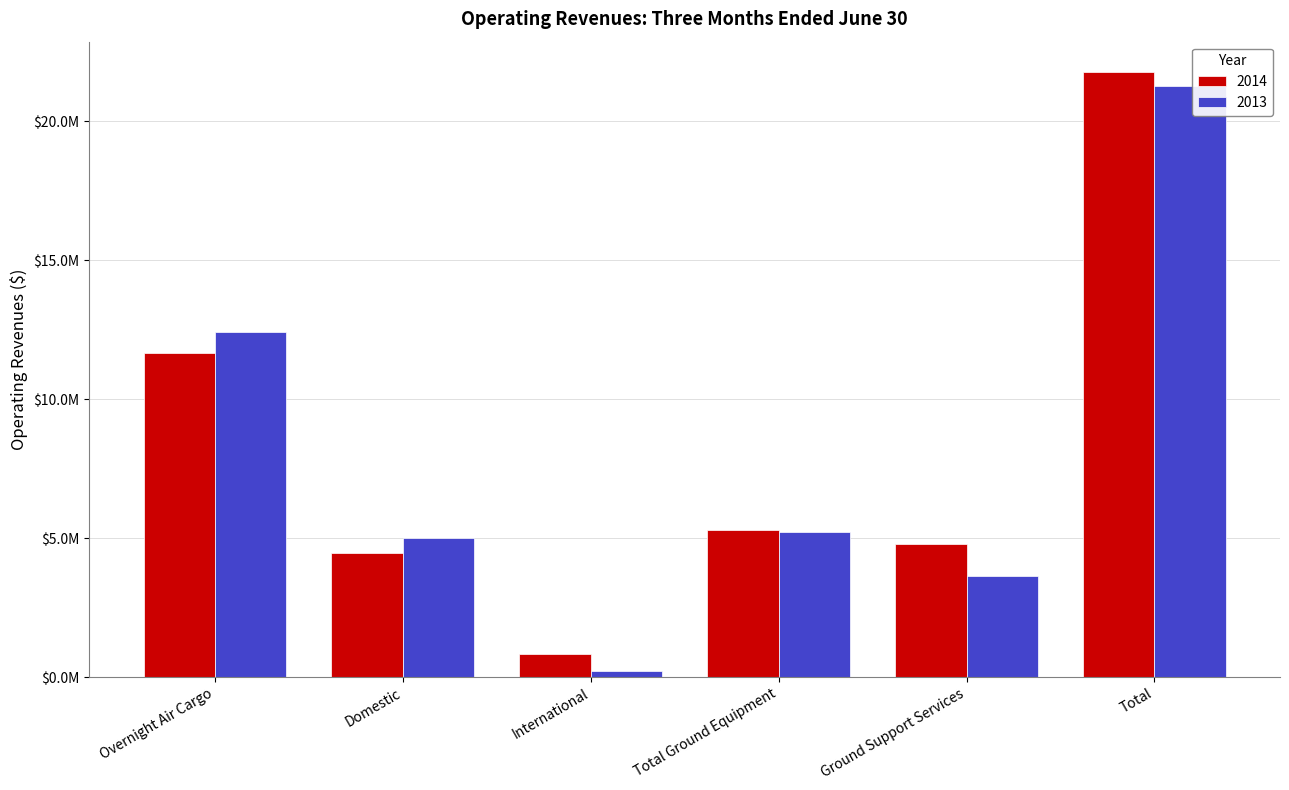

Rank the series at Total from lowest to highest value.

2013, 2014